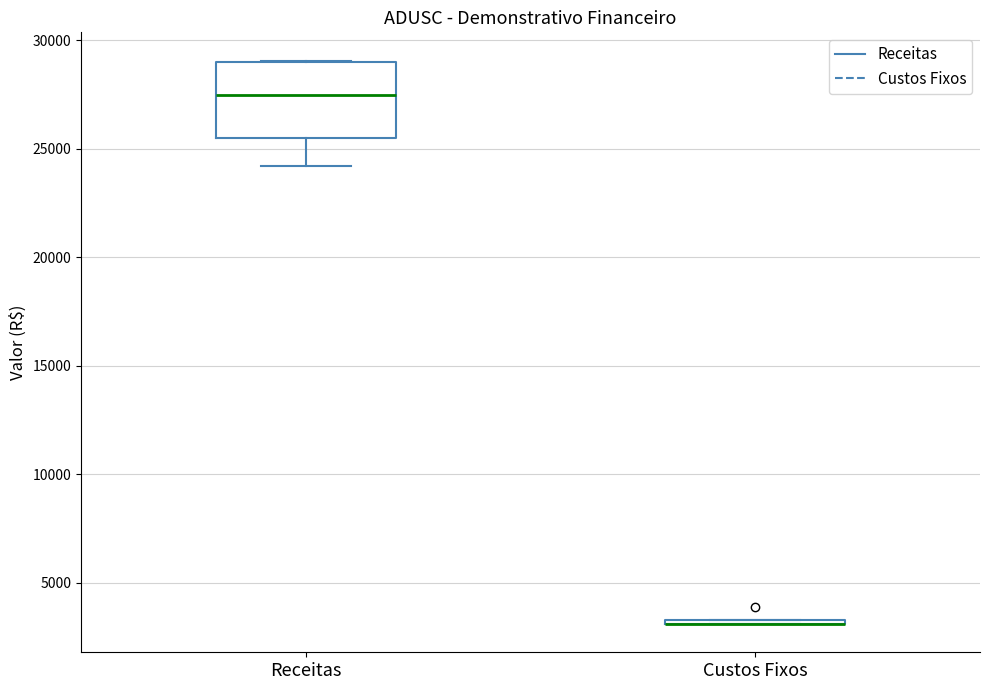

Comparing the boxes themselves (not the whiskers), which one is the tallest?

Receitas